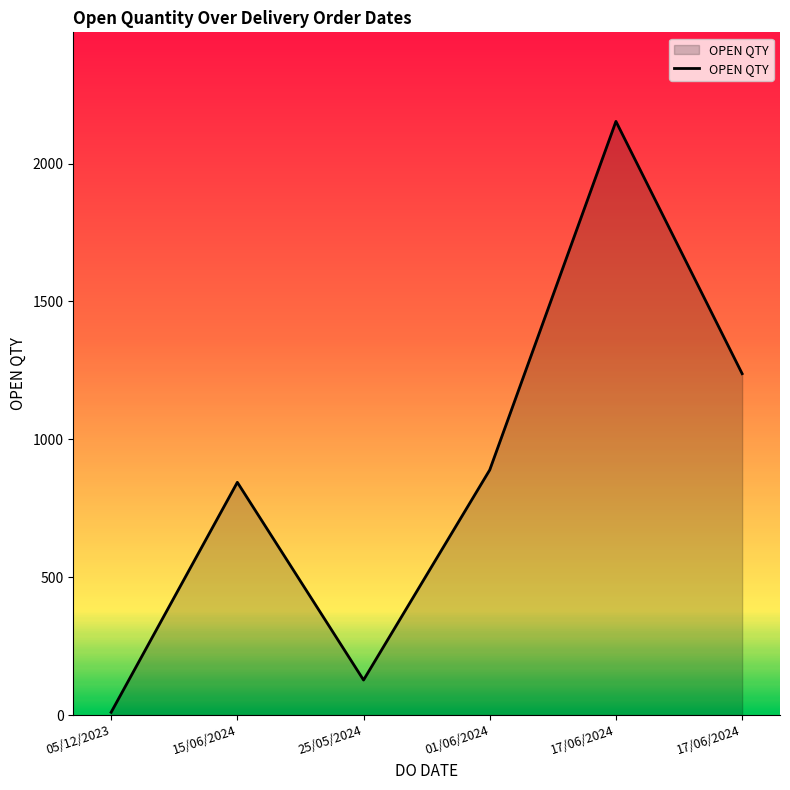

How many values are below 889?

3